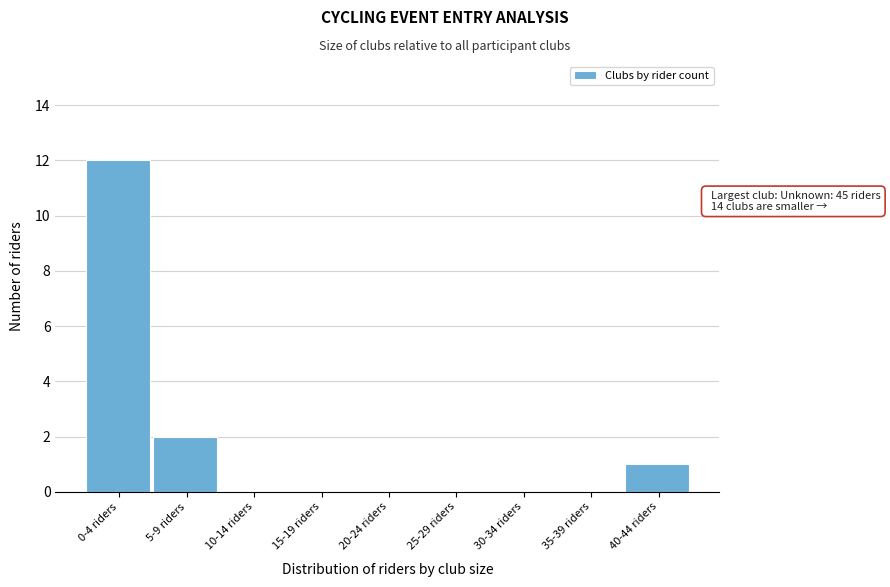

Reading left to right, extract all data points from this chart.

0-4 riders=12	5-9 riders=2	10-14 riders=0	15-19 riders=0	20-24 riders=0	25-29 riders=0	30-34 riders=0	35-39 riders=0	40-44 riders=1